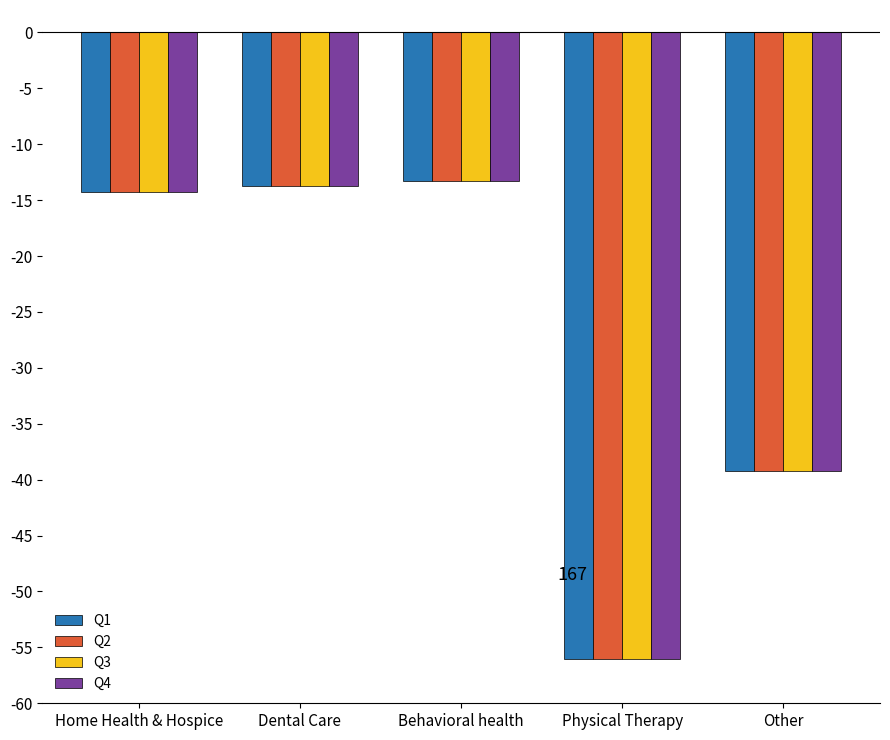

What is the maximum value shown in the chart?

-13.2